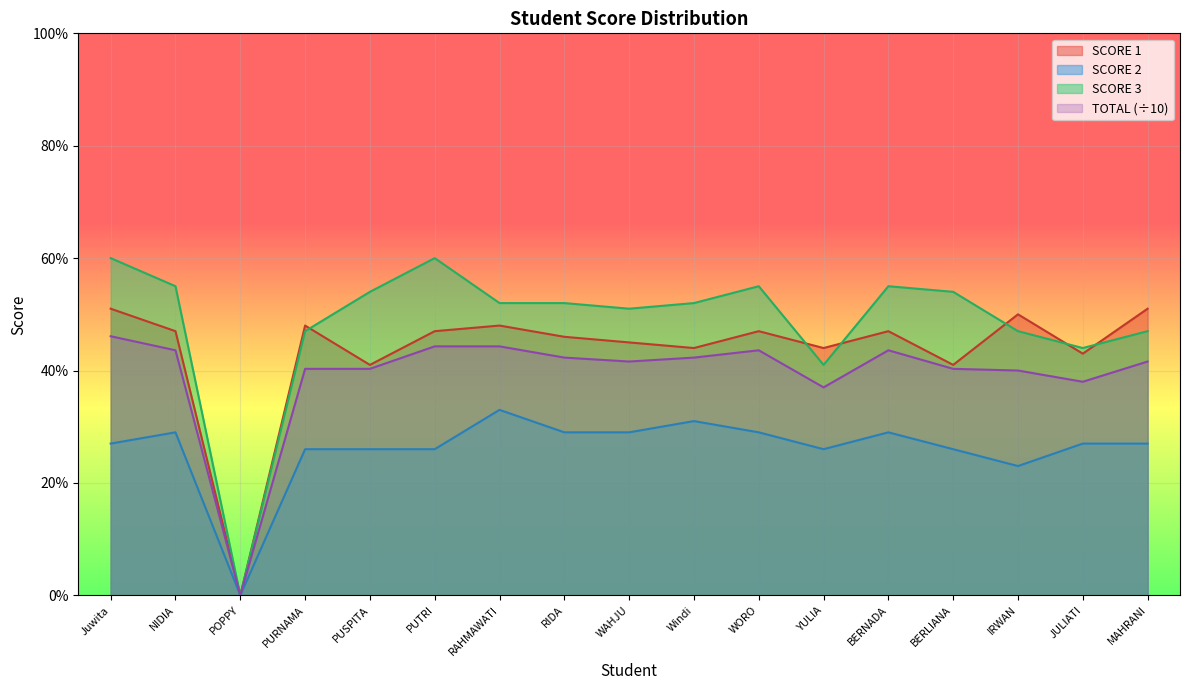

What is the difference between the SCORE 1 values at Juwita and RIDA?

5.0